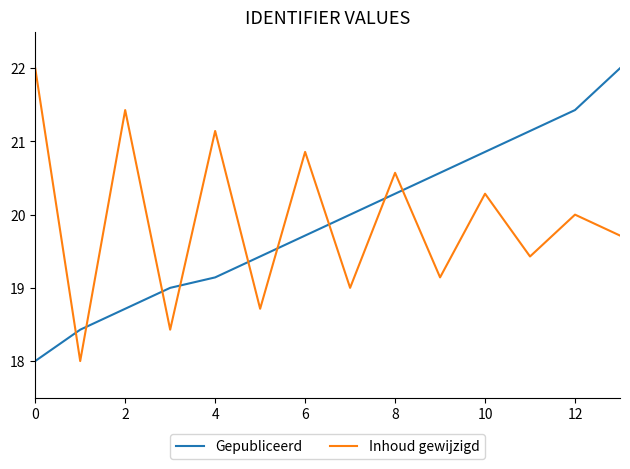

How many intersections are there between Inhoud gewijzigd and Gepubliceerd?

9